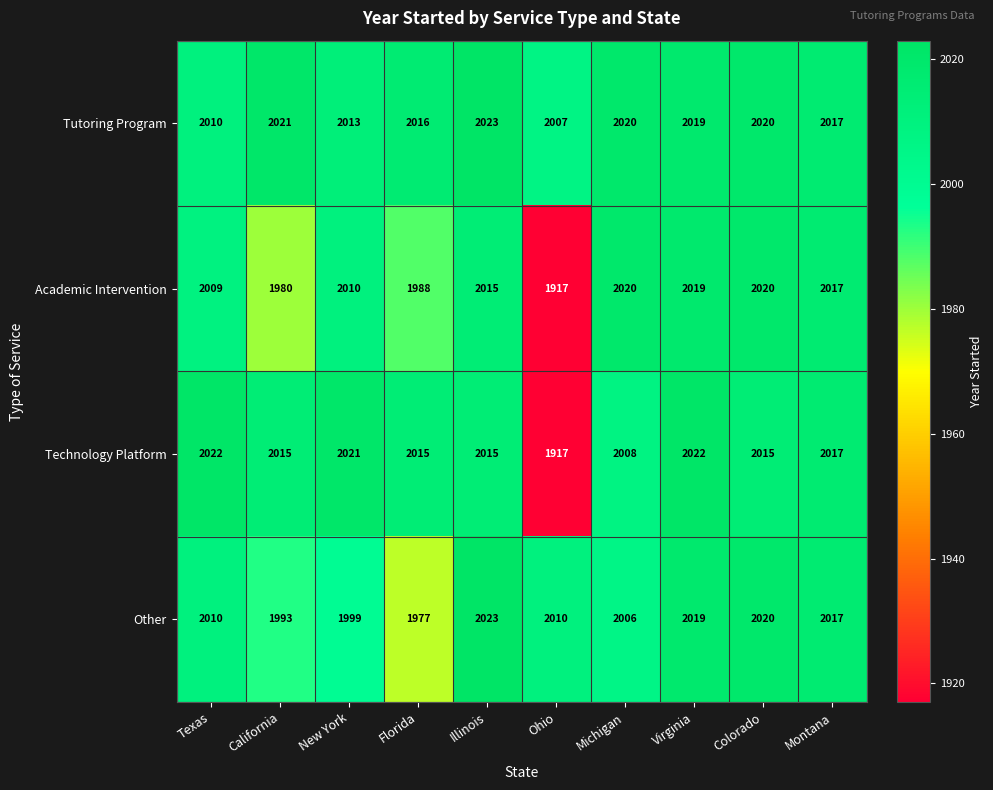

Where is Technology Platform nearest to the value 1969?

Michigan